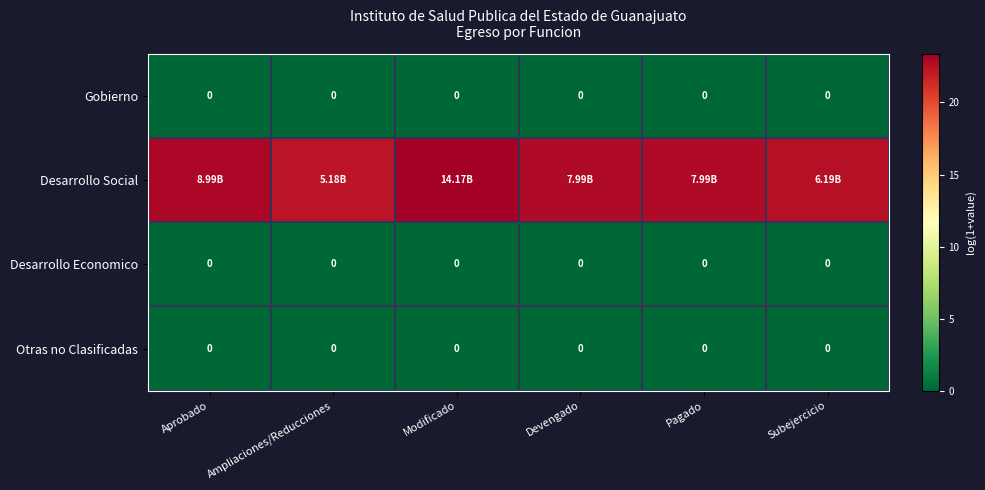

At how many categories does at least one series exceed 16?

6